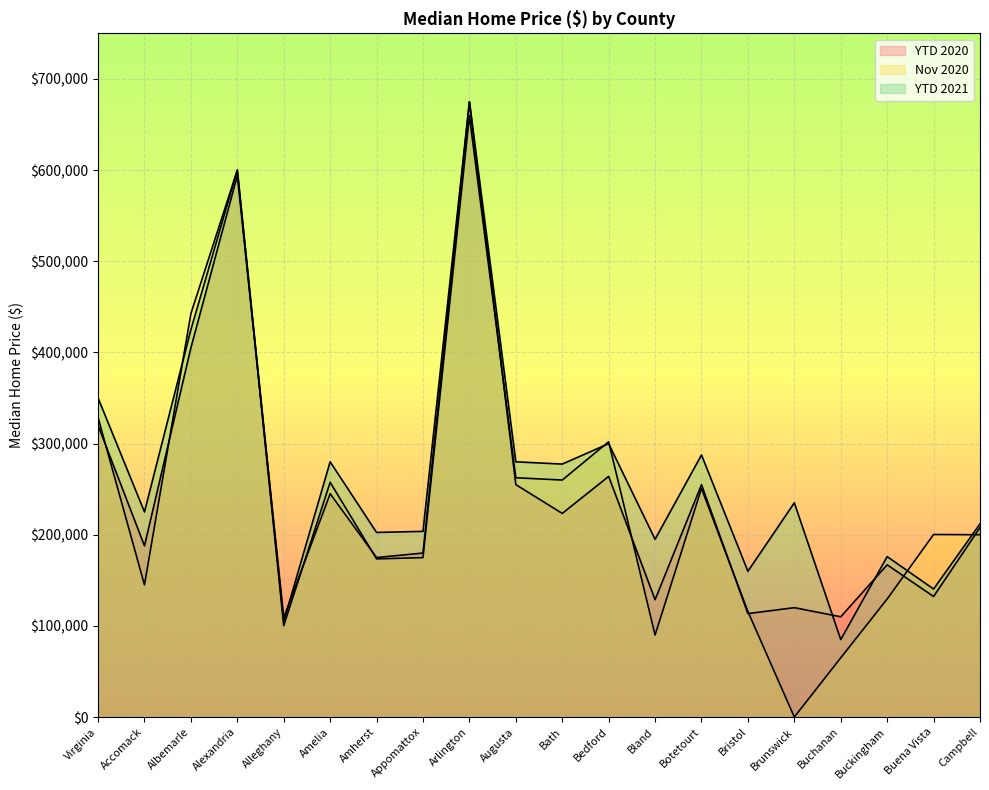

Reading left to right, what are all the values shown in this chart?

YTD 2020: Virginia=319900	Accomack=187794	Albemarle=405000	Alexandria=594000	Alleghany=109000	Amelia=245000	Amherst=175000	Appomattox=179900	Arlington=675000	Augusta=255000	Bath=223400	Bedford=264000	Bland=128750	Botetourt=254900	Bristol=113500	Brunswick=120000	Buchanan=110000	Buckingham=167000	Buena Vista=132250	Campbell=207900
Nov 2020: Virginia=328500	Accomack=145000	Albemarle=442500	Alexandria=600000	Alleghany=100250	Amelia=257500	Amherst=173500	Appomattox=174900	Arlington=659500	Augusta=262500	Bath=260000	Bedford=302000	Bland=90000	Botetourt=250750	Bristol=115750	Brunswick=0	Buchanan=65000	Buckingham=129500	Buena Vista=200250	Campbell=200000
YTD 2021: Virginia=350000	Accomack=225000	Albemarle=425000	Alexandria=600000	Alleghany=105000	Amelia=280000	Amherst=202500	Appomattox=203700	Arlington=675000	Augusta=280000	Bath=277500	Bedford=299900	Bland=195000	Botetourt=287500	Bristol=159900	Brunswick=235000	Buchanan=85000	Buckingham=176000	Buena Vista=140450	Campbell=211900